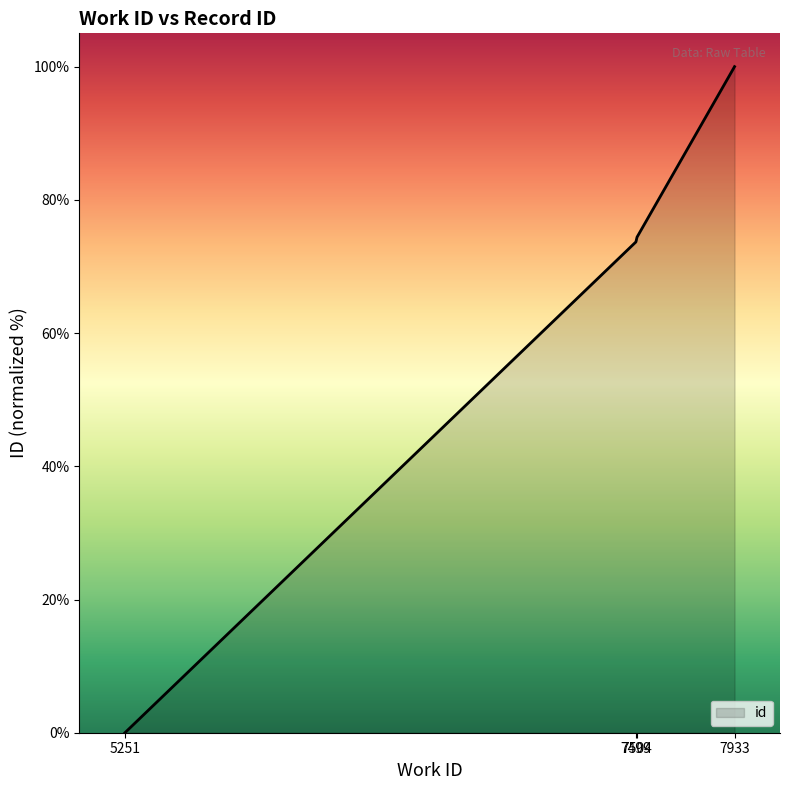

How many lines are shown in the chart?

1